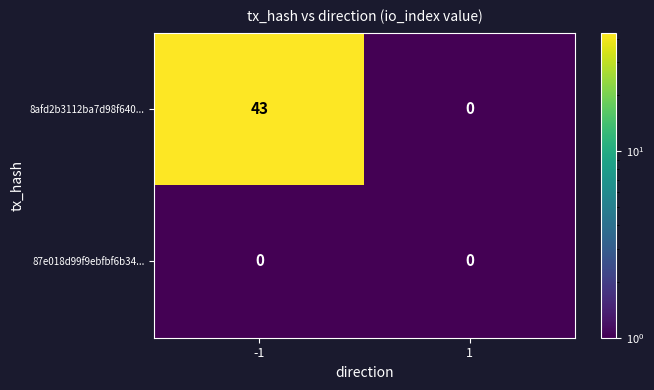

What is the sum of all 8afd2b3112ba7d98f640... values?

43